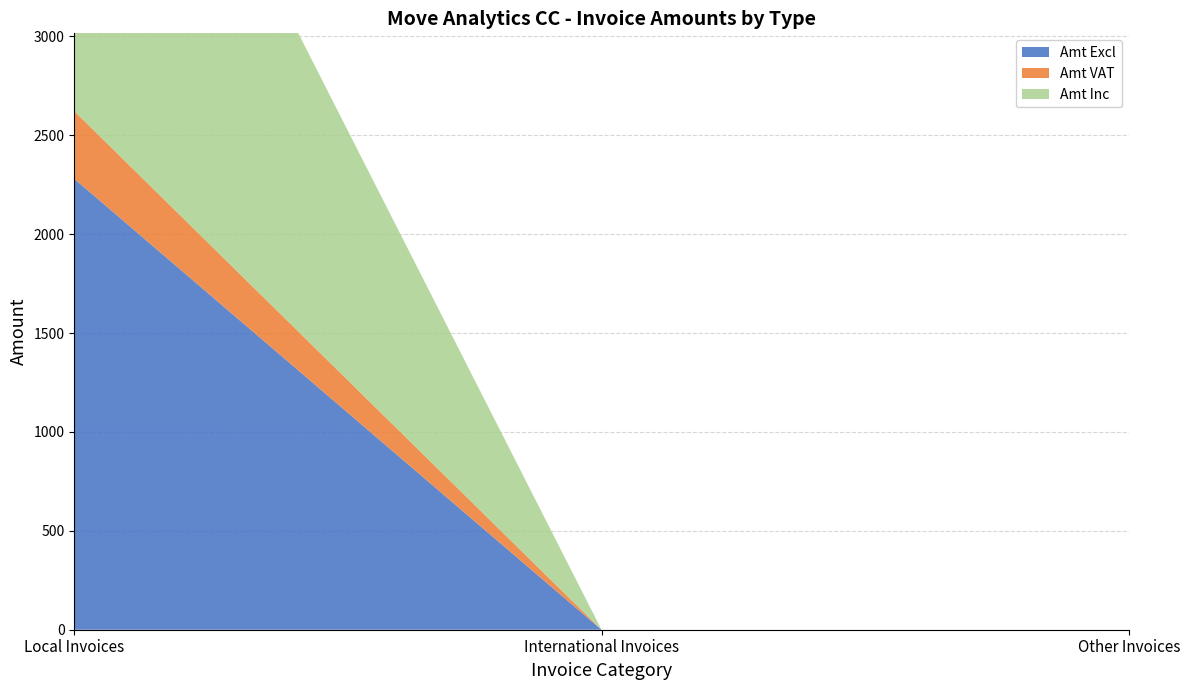

Reading left to right, list all the values displayed in this chart.

Amt Excl: Local Invoices=2280	International Invoices=0	Other Invoices=0
Amt VAT: Local Invoices=342	International Invoices=0	Other Invoices=0
Amt Inc: Local Invoices=2622	International Invoices=0	Other Invoices=0